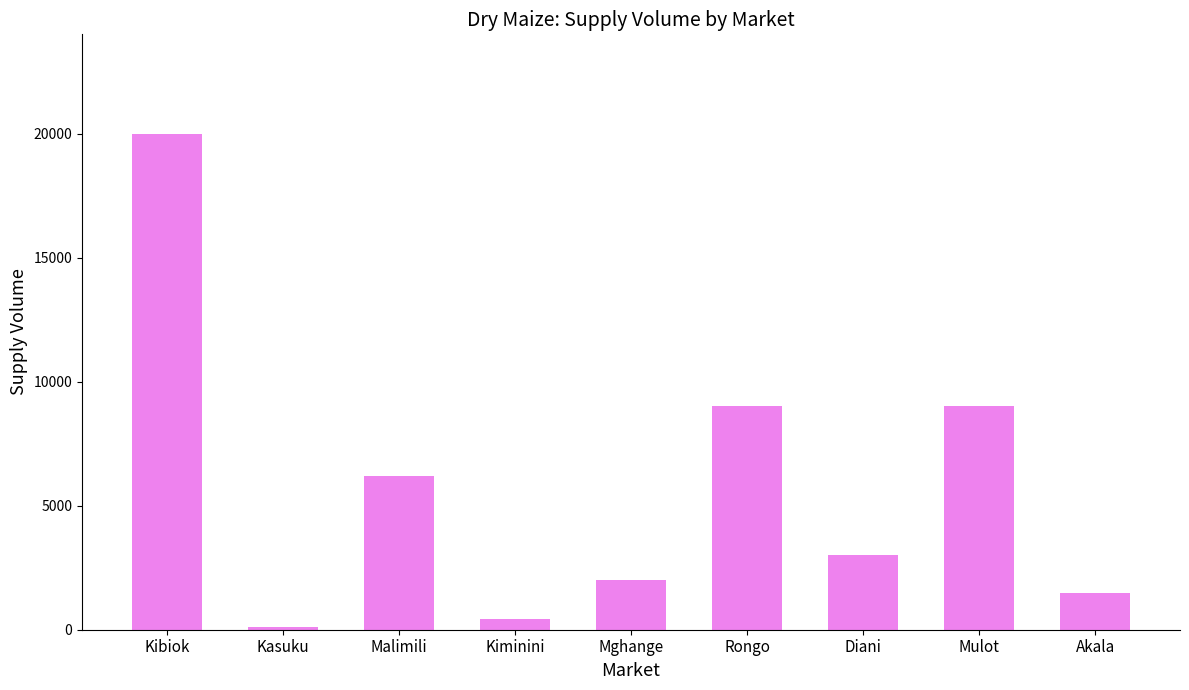

What position from the right is Diani?

3